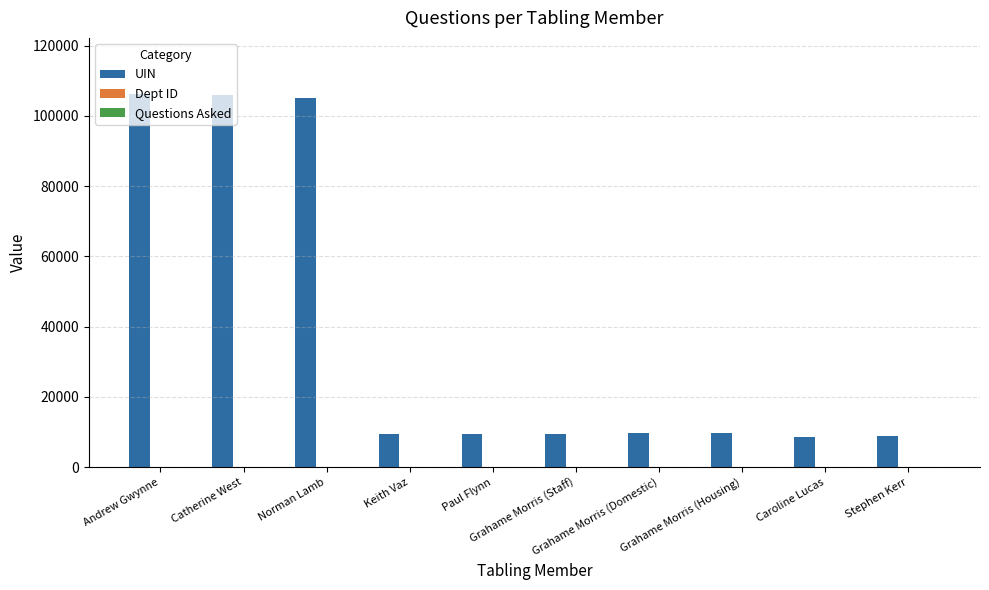

What is the maximum value shown in the chart?

106251